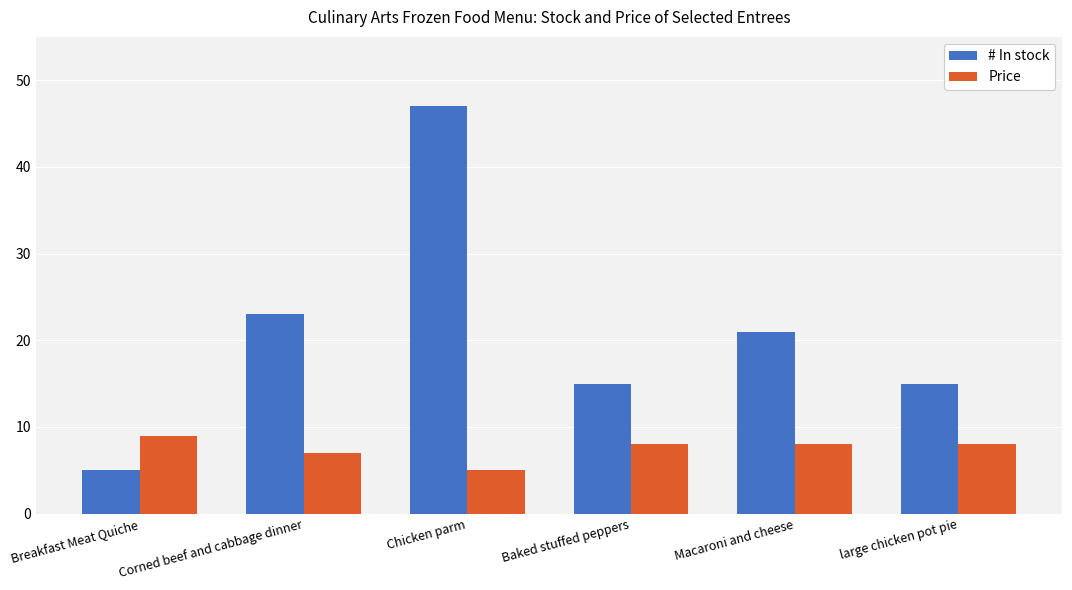

Reading left to right, what are all the values shown in this chart?

# In stock: 5	23	47	15	21	15
Price: 9	7	5	8	8	8